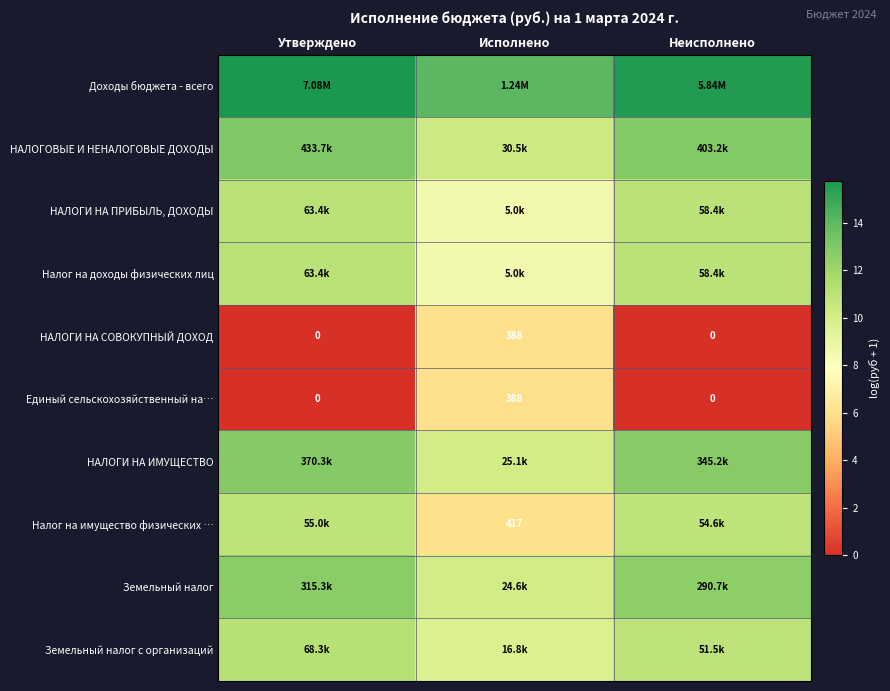

Rank the series at Утверждено from highest to lowest value.

Доходы бюджета - всего, НАЛОГОВЫЕ И НЕНАЛОГОВЫЕ ДОХОДЫ, НАЛОГИ НА ИМУЩЕСТВО, Земельный налог, Земельный налог с организаций, НАЛОГИ НА ПРИБЫЛЬ, ДОХОДЫ, Налог на доходы физических лиц, Налог на имущество физических …, НАЛОГИ НА СОВОКУПНЫЙ ДОХОД, Единый сельскохозяйственный на…